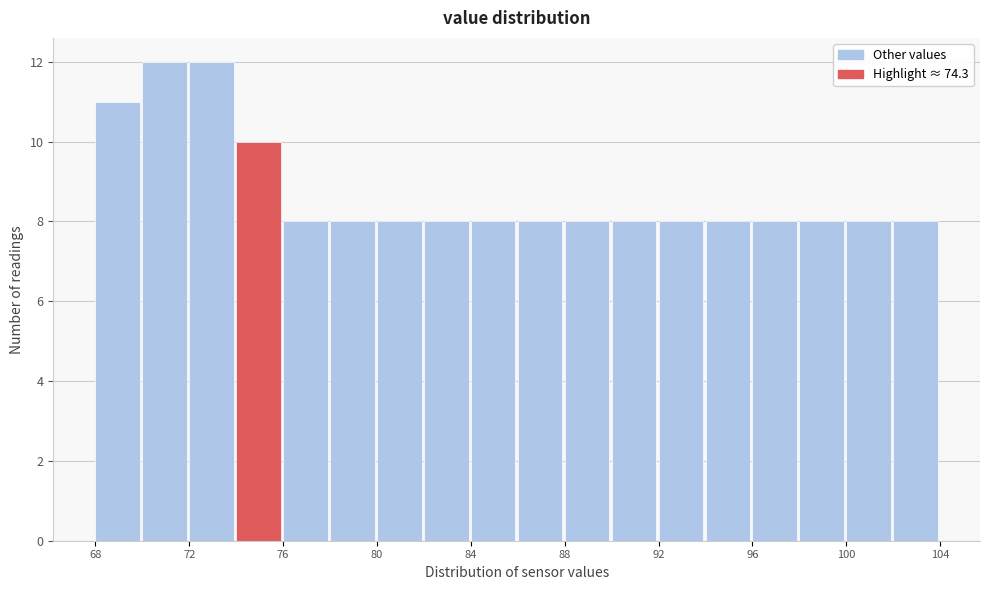

Reading left to right, list every bar in this chart as the range it spans on the x-axis followed by its height. The values are not printed on the chart, so give them approximately, as read against the axis.

68 to 70: 11
70 to 72: 12
72 to 74: 12
74 to 76: 10
76 to 78: 8
78 to 80: 8
80 to 82: 8
82 to 84: 8
84 to 86: 8
86 to 88: 8
88 to 90: 8
90 to 92: 8
92 to 94: 8
94 to 96: 8
96 to 98: 8
98 to 100: 8
100 to 102: 8
102 to 104: 8